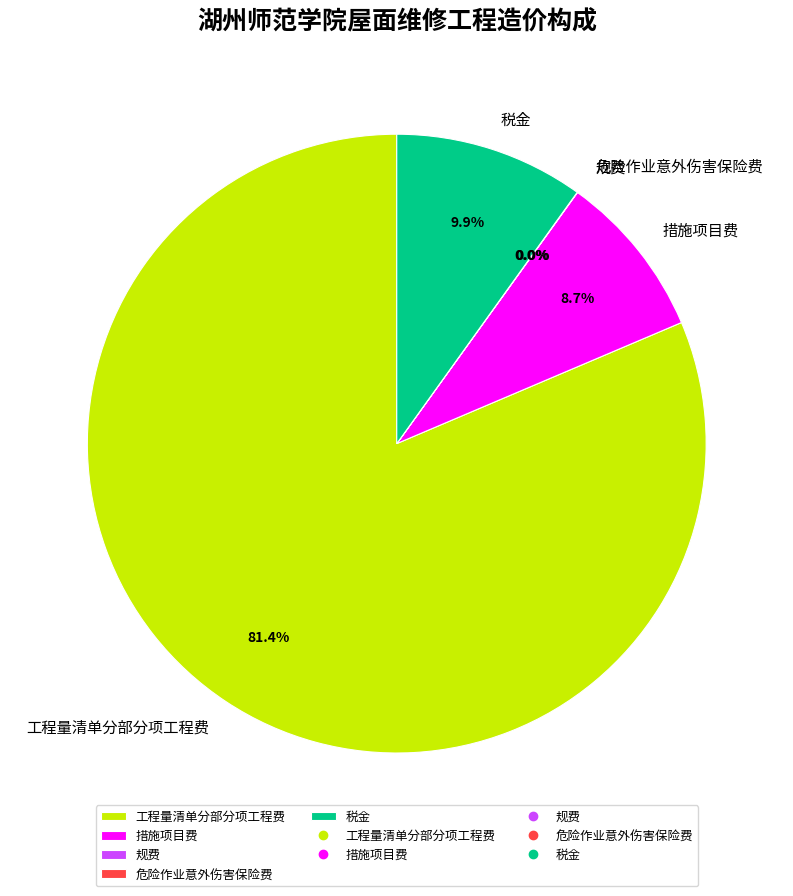

What percentage is the 税金 slice, to the nearest percent?

10%